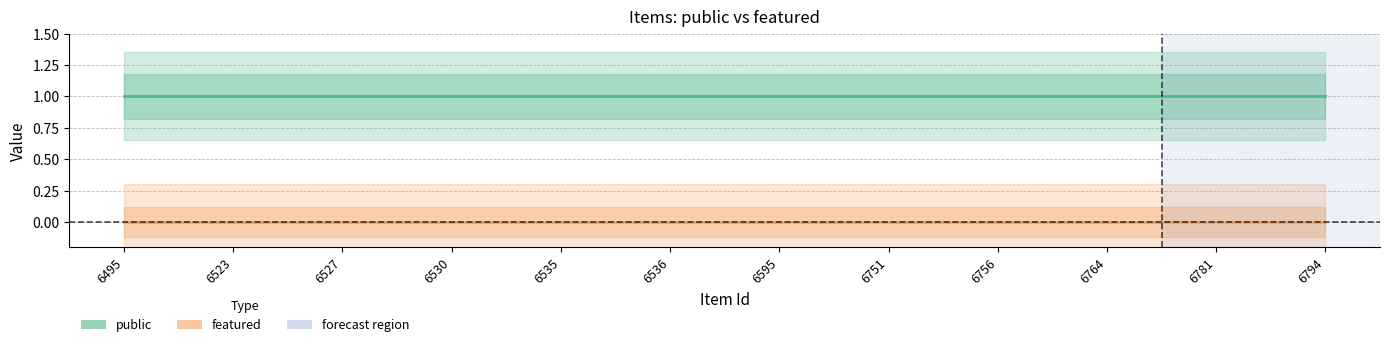

Reading left to right, what are all the values shown in this chart?

public: 6495=1	6523=1	6527=1	6530=1	6535=1	6536=1	6595=1	6751=1	6756=1	6764=1	6781=1	6794=1
featured: 6495=0	6523=0	6527=0	6530=0	6535=0	6536=0	6595=0	6751=0	6756=0	6764=0	6781=0	6794=0